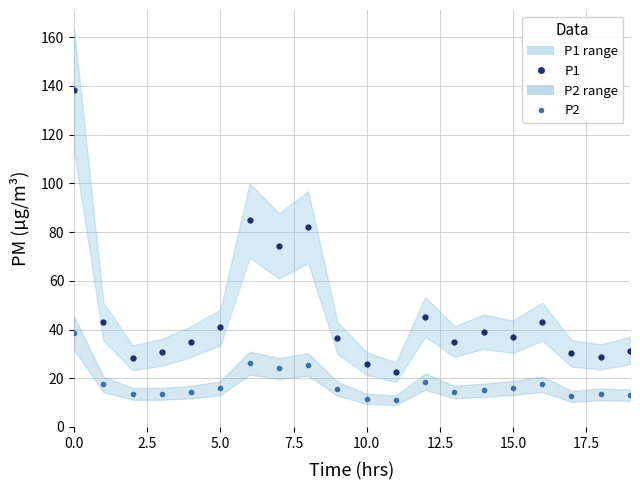

What is the value of the P2 point at the 17th from the left?

17.5